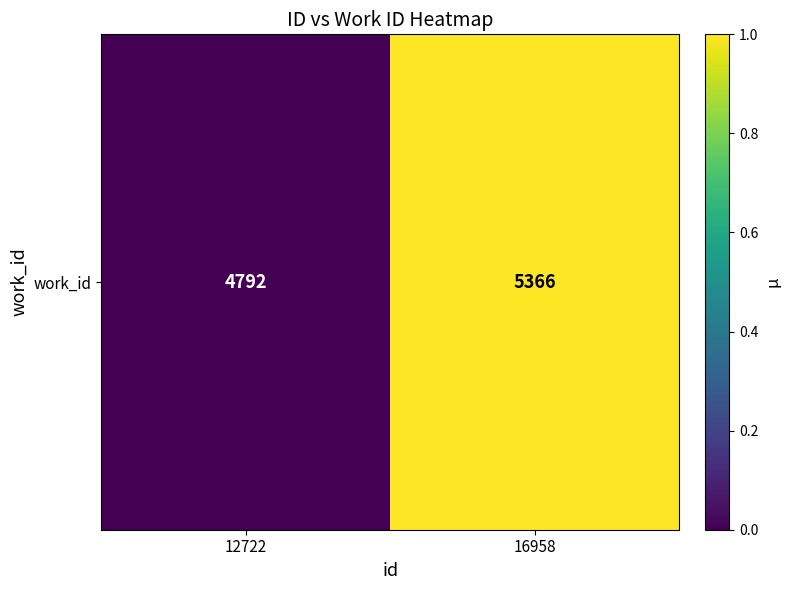

Which category has the highest value across all series?

16958